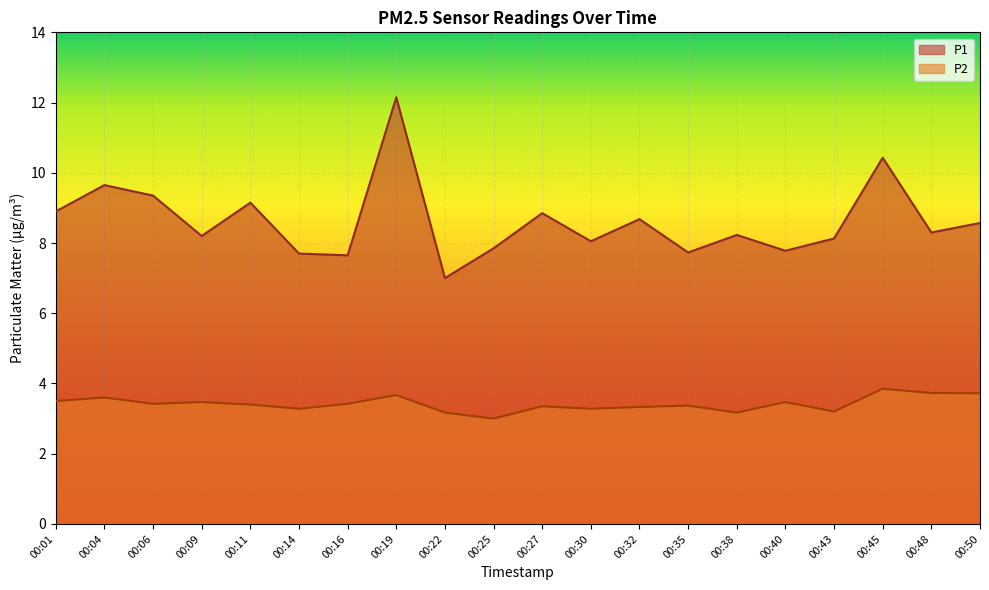

What is the difference between the P2 values at 00:35 and 00:38?

0.2